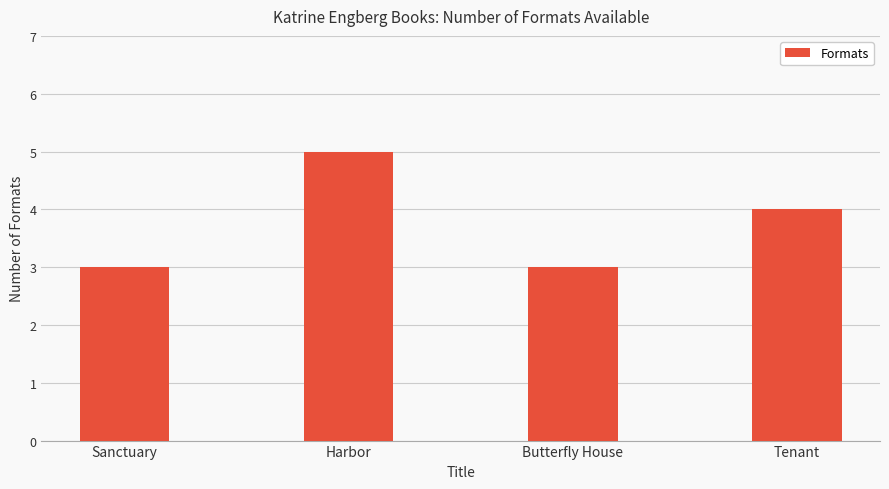

What position from the left is Harbor?

2